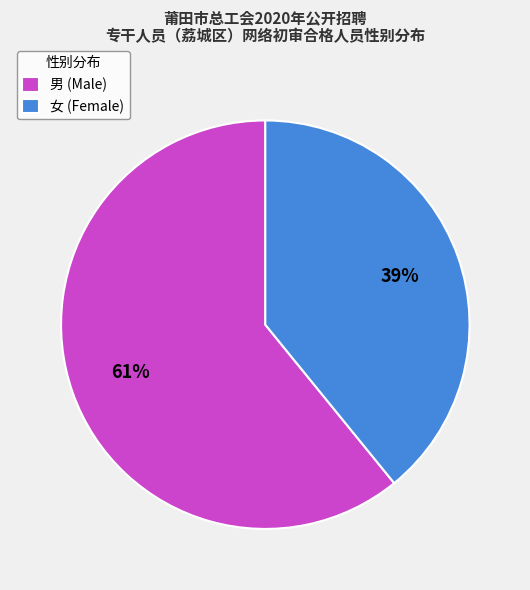

Do 女 (Female) and 男 (Male) together represent more than half of the pie?

Yes